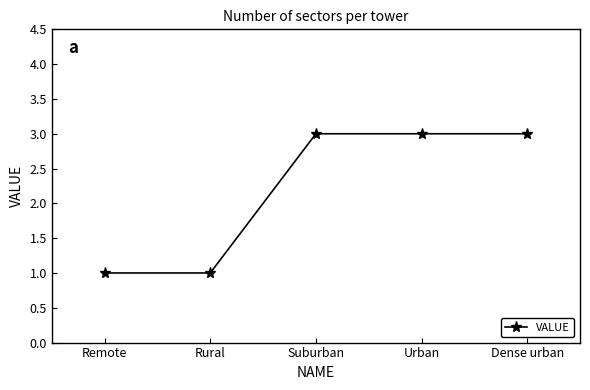

Reading left to right, extract all data points from this chart.

1	1	3	3	3